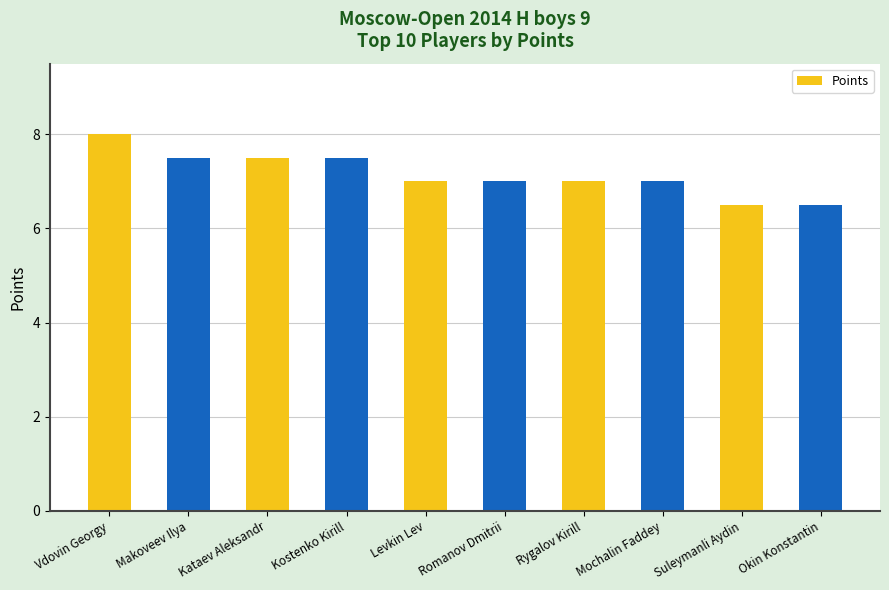

What is the change in value from Kataev Aleksandr to Levkin Lev?

-0.5